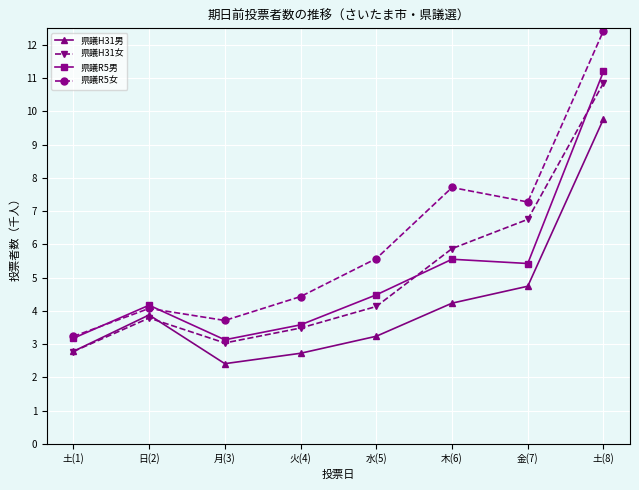

Which series changed the most between 土(1) and 水(5)?

県議R5女